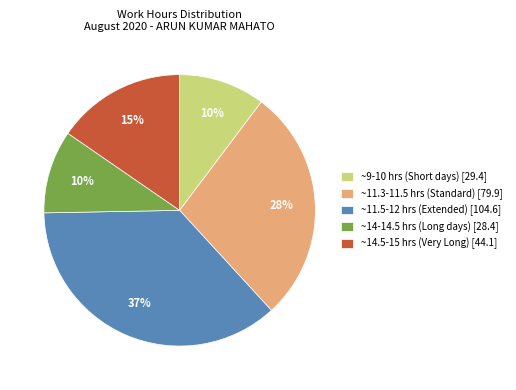

Is there a majority slice in this chart?

No